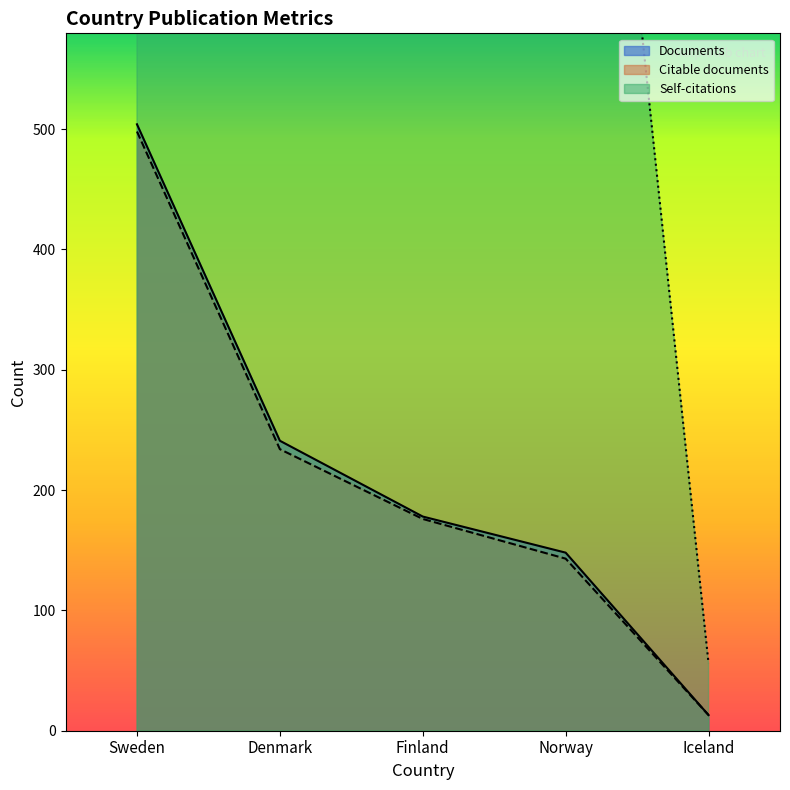

What value does the Citations series have at Finland, to the nearest 10?

1380